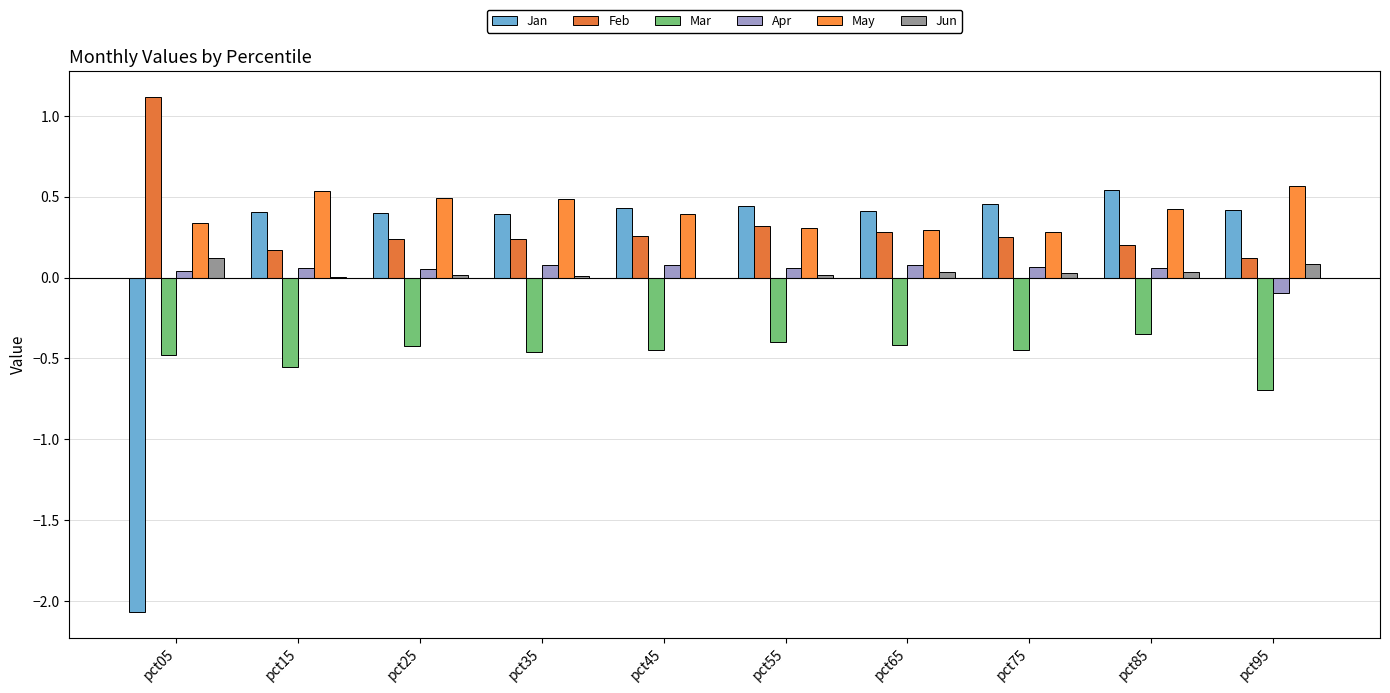

Are the bars grouped side by side (vs. stacked)?

Yes